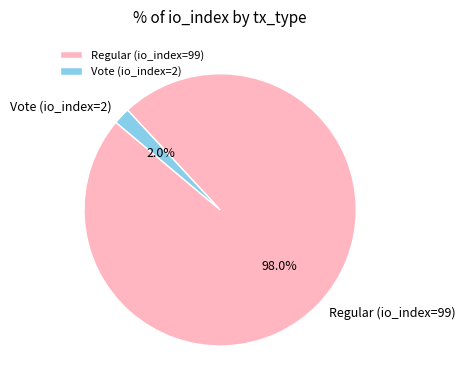

Do Vote (io_index=2) and Regular (io_index=99) together represent more than half of the pie?

Yes